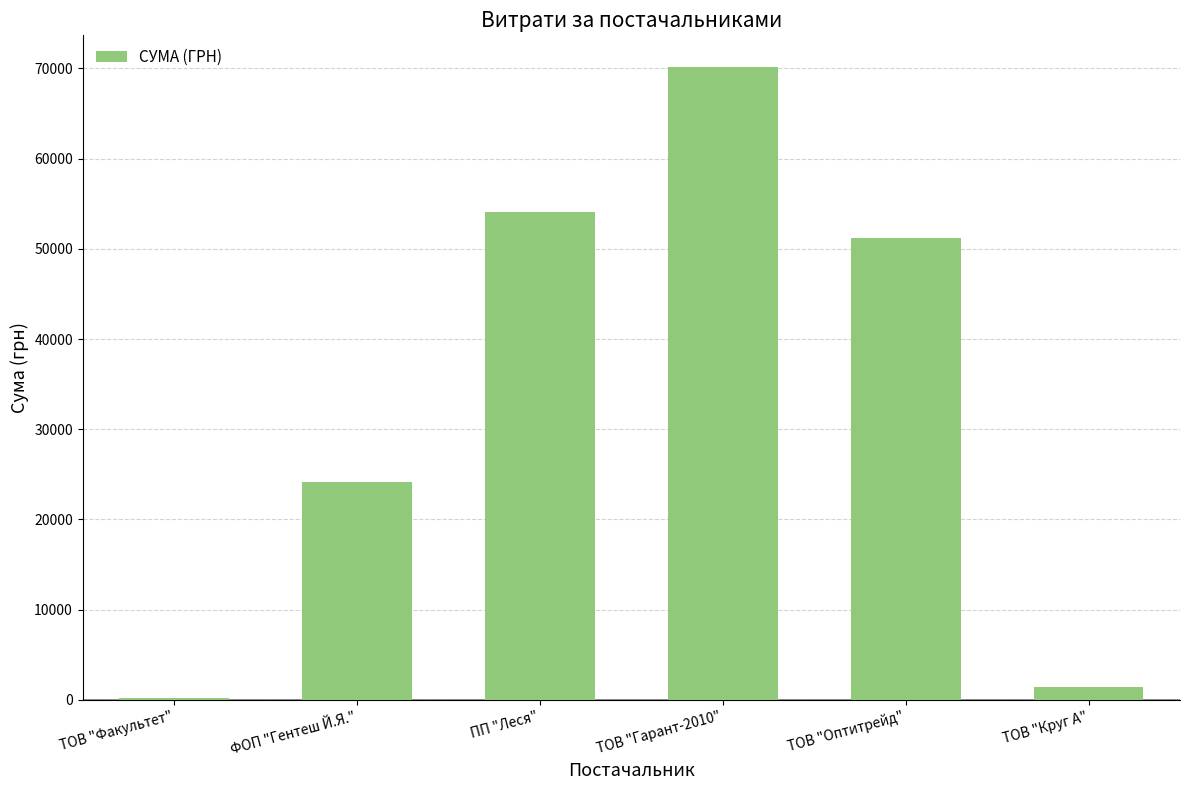

What is the sum of all values?

201203.0